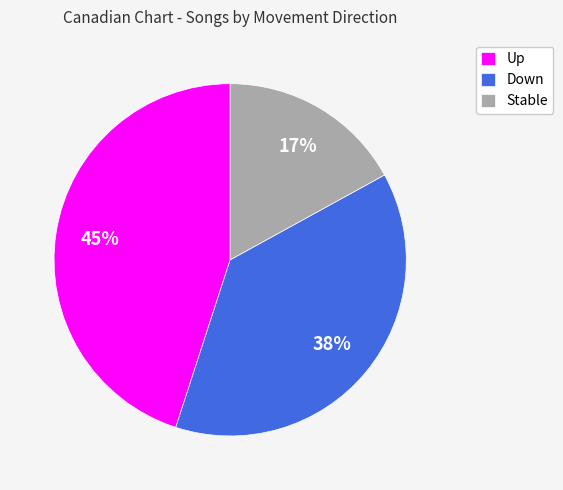

True or false: Stable accounts for 27% of the total.

False